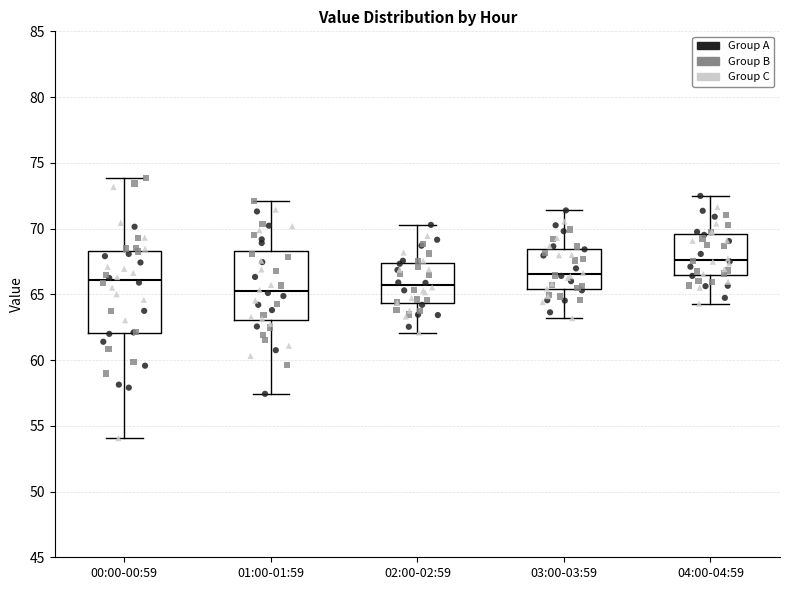

Where does the upper whisker of the box for 00:00-00:59 end on the y-axis? The values are not printed on the chart, so give them approximately, as read against the axis.

74.0